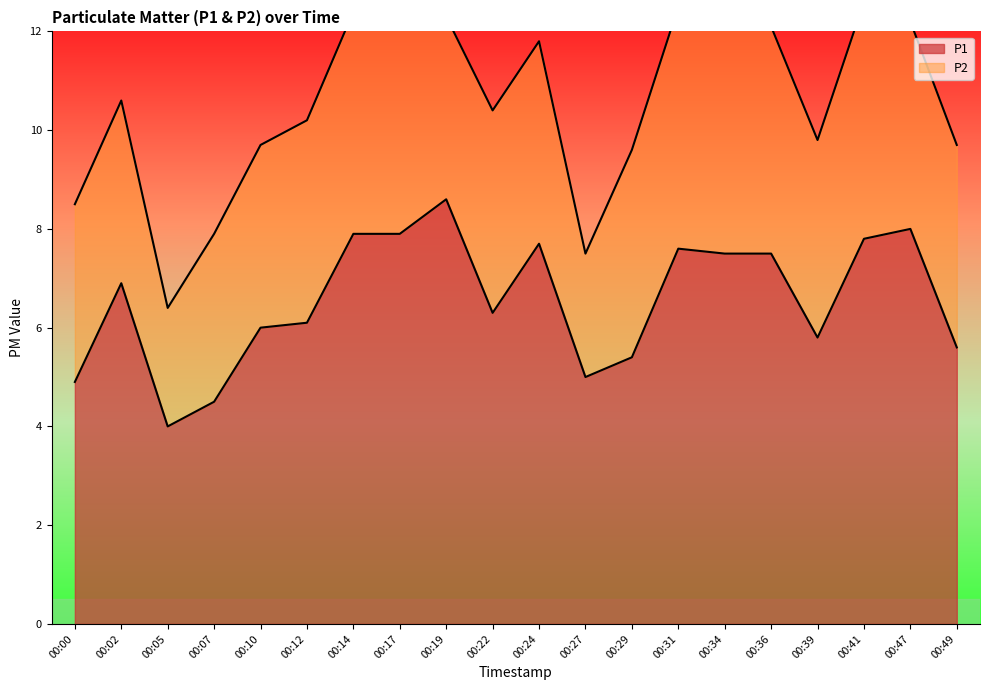

Rank the categories by value from lowest to highest.

00:05, 00:07, 00:00, 00:27, 00:29, 00:49, 00:39, 00:10, 00:12, 00:22, 00:02, 00:34, 00:36, 00:31, 00:24, 00:41, 00:14, 00:17, 00:47, 00:19